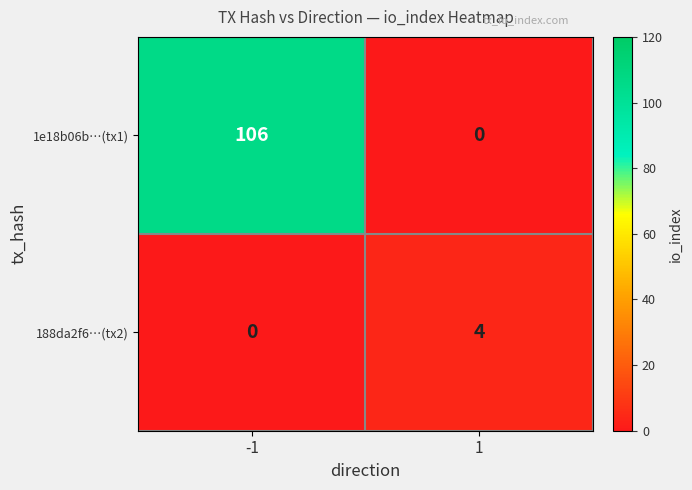

The value of 1e18b06b…(tx1) at -1 is 41. True or false?

False